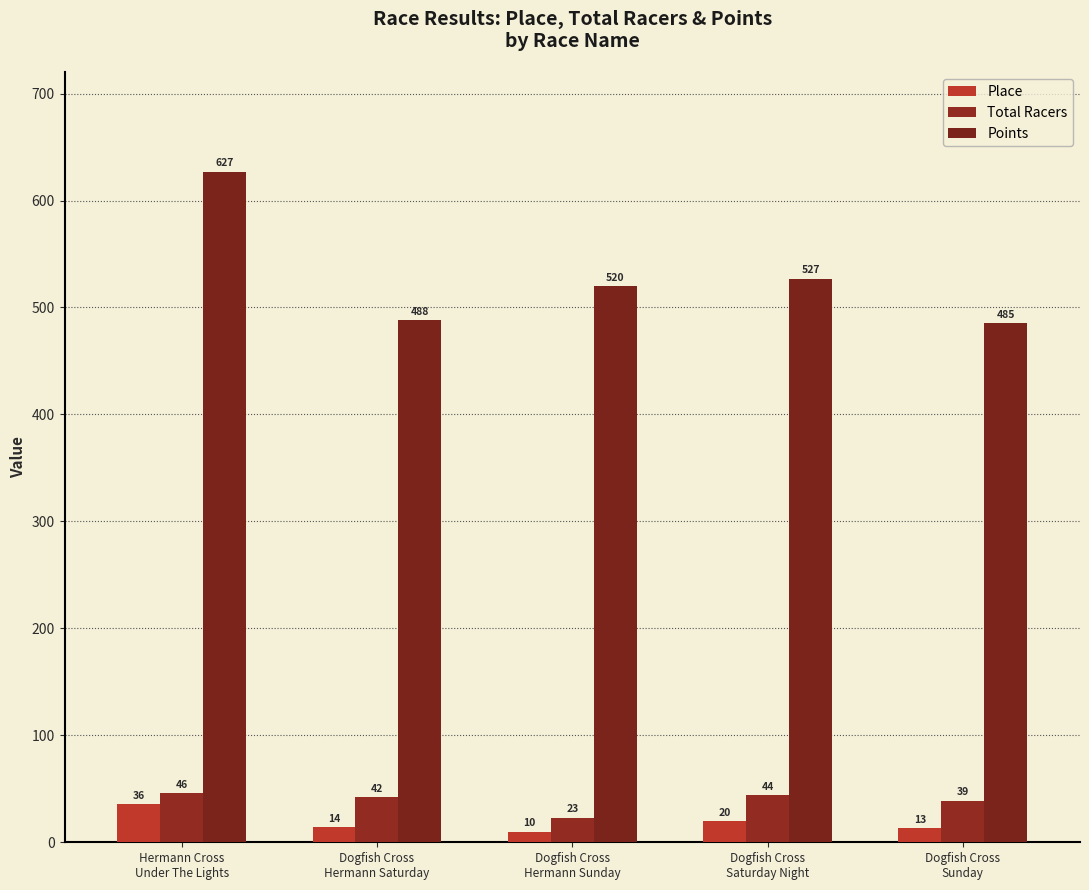

Reading left to right, what are all the values shown in this chart?

Place: 36.0	14.0	10.0	20.0	13.0
Total Racers: 46.0	42.0	23.0	44.0	39.0
Points: 627.1	487.9	520.1	526.9	485.2